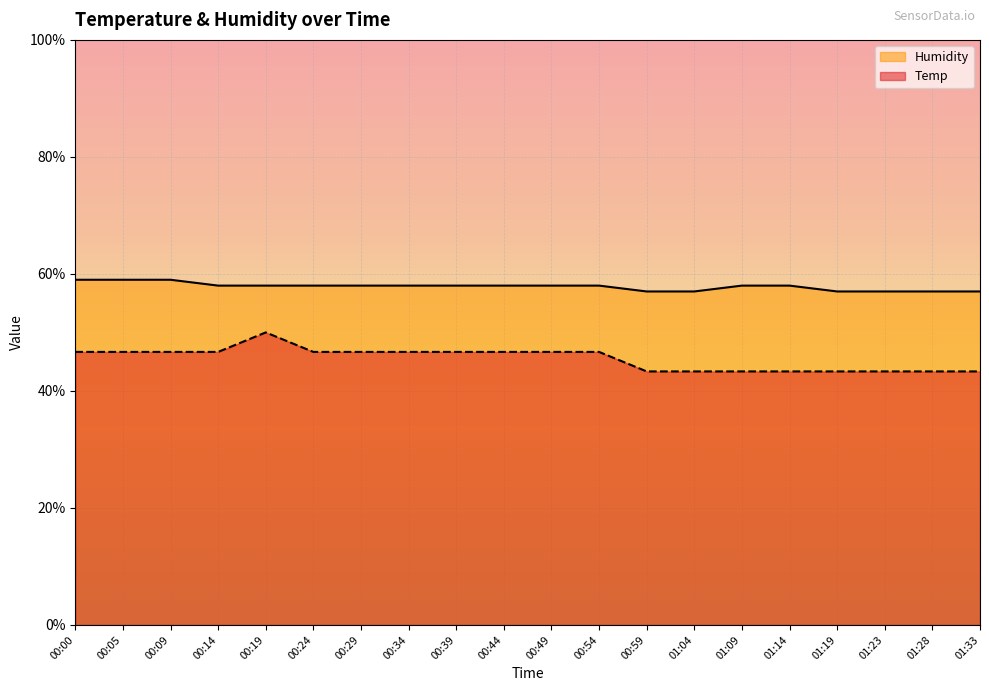

True or false: Humidity has a value of 98.5 at 00:59.

False